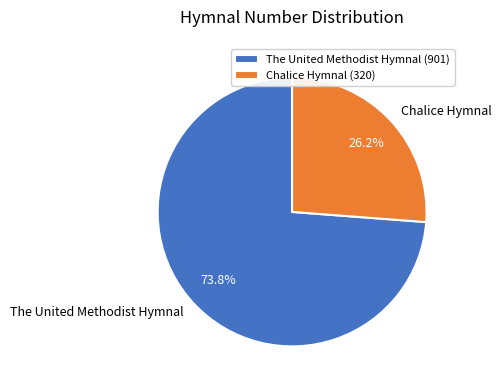

Is there a majority slice in this chart?

Yes